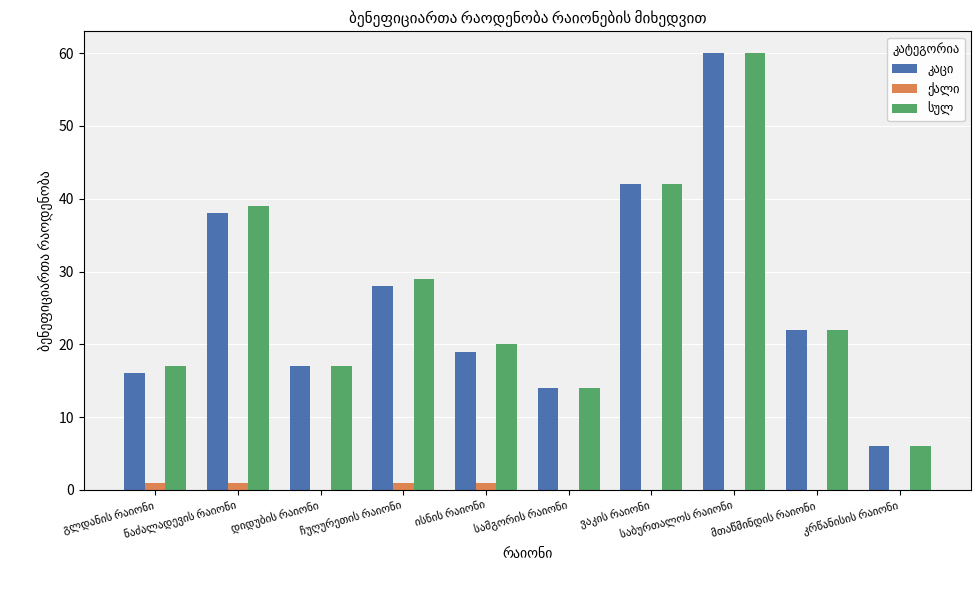

What is the maximum value shown in the chart?

60